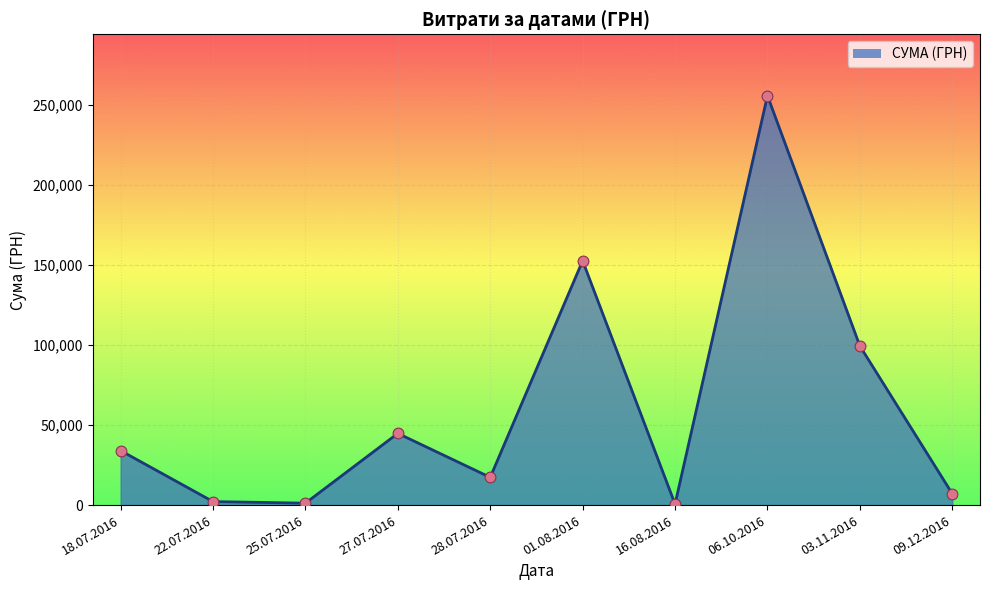

What is the change in value from 18.07.2016 to 27.07.2016?

+10748.0